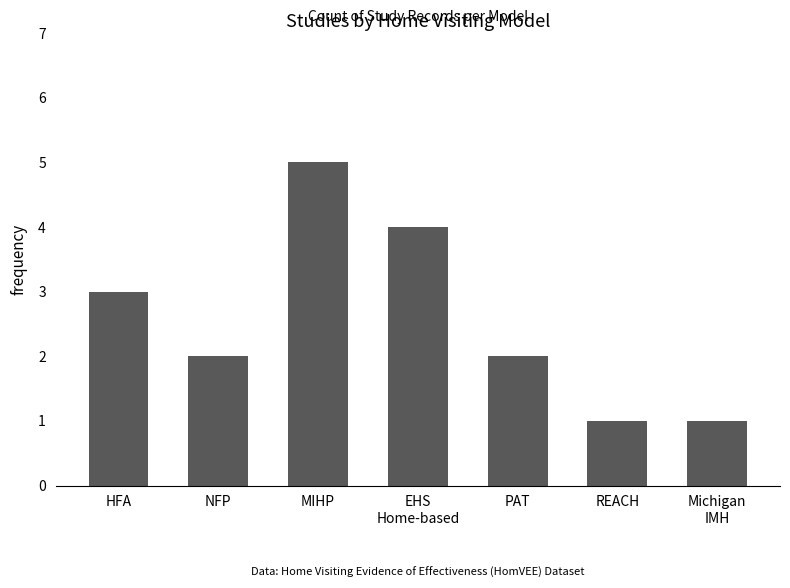

Reading right to left, list all the values displayed in this chart.

1	1	2	4	5	2	3